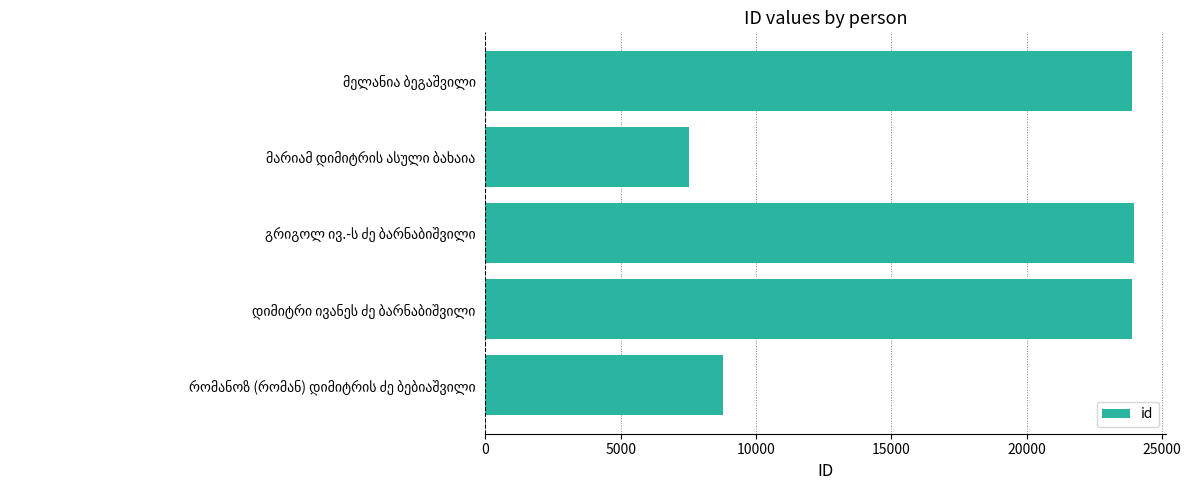

What is the difference between the maximum and minimum values?

16429